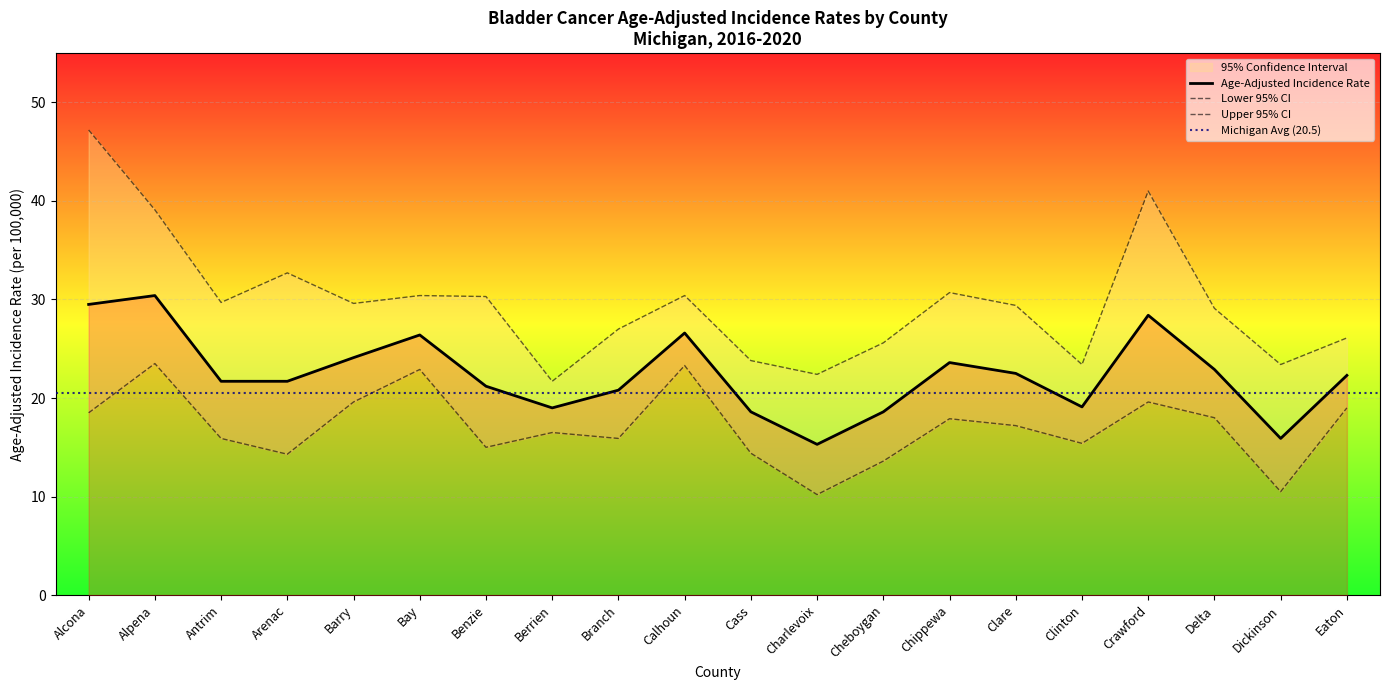

What is the maximum value for Age-Adjusted Rate?

30.4